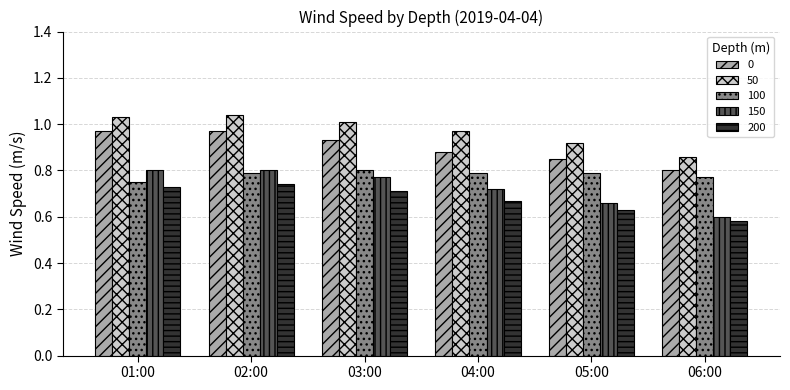

What is the difference between the maximum and second lowest values in the 50 series?

0.1